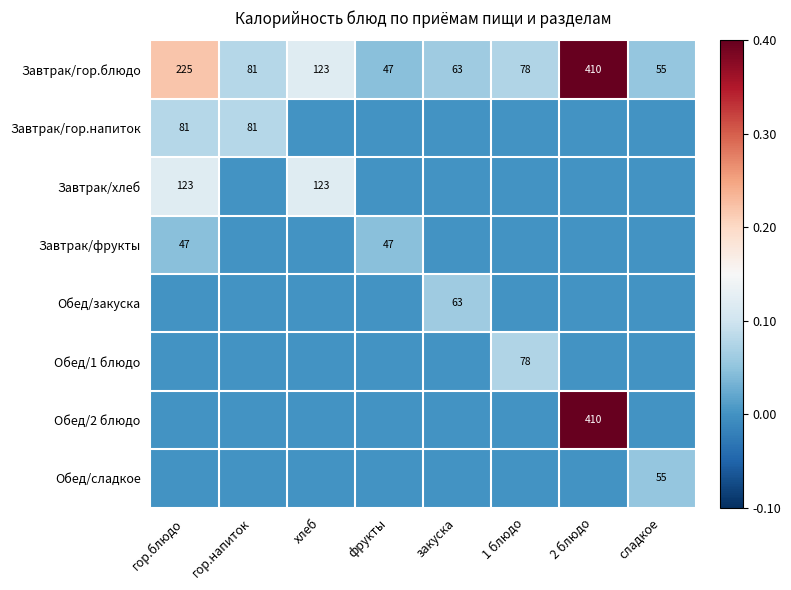

What is the spread (max minus min) of values at 2 блюдо?

0.4